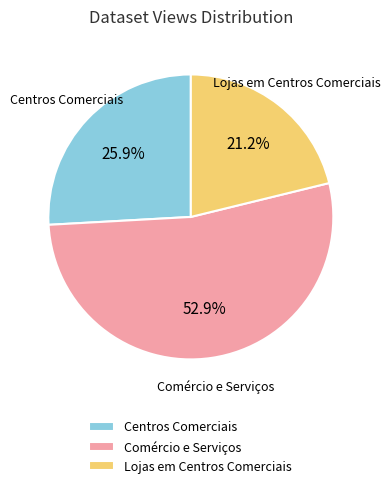

How many segments does this pie chart have?

3